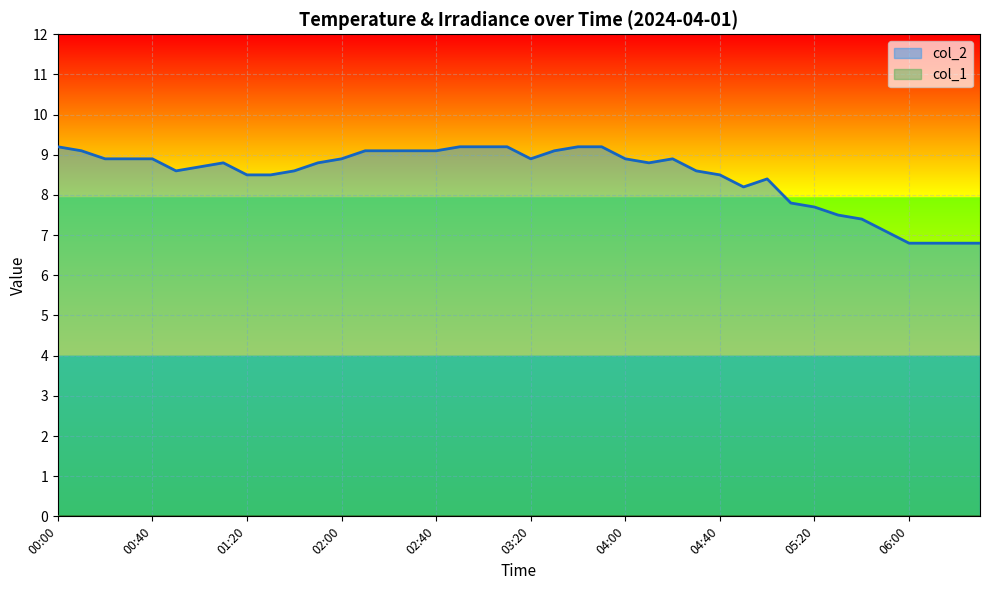

Which series has the widest spread of values?

col_2